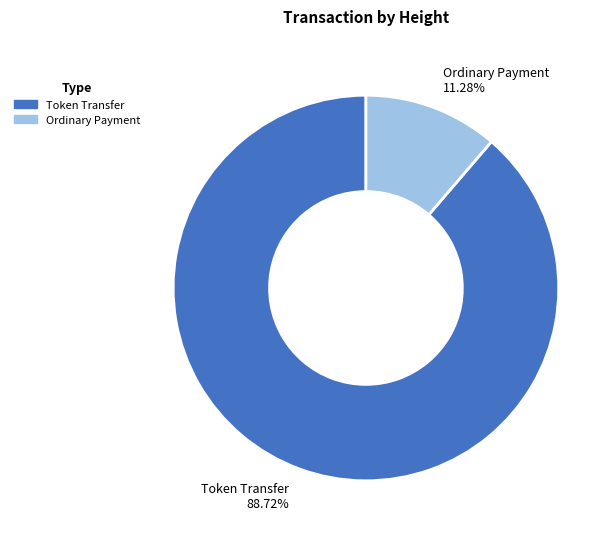

Does Token Transfer account for over 50% of the chart?

Yes